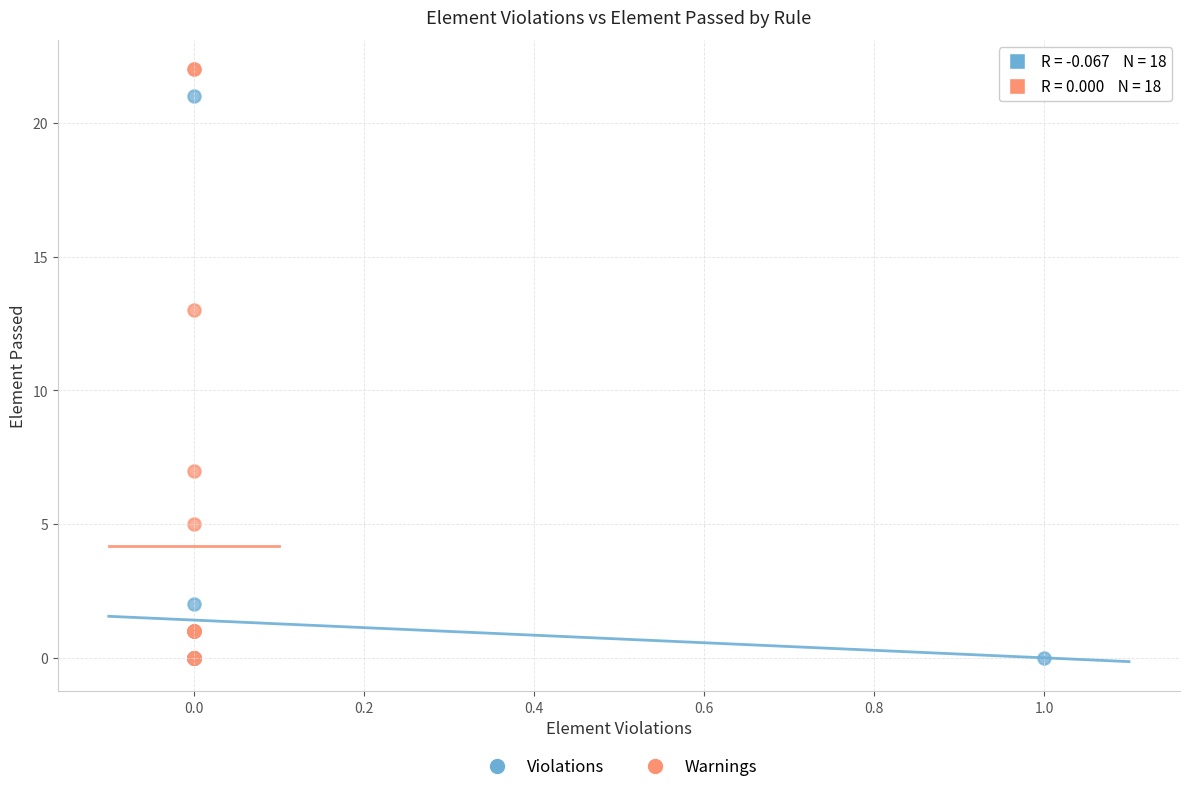

What are all the series names shown in the legend?

Violations, Warnings